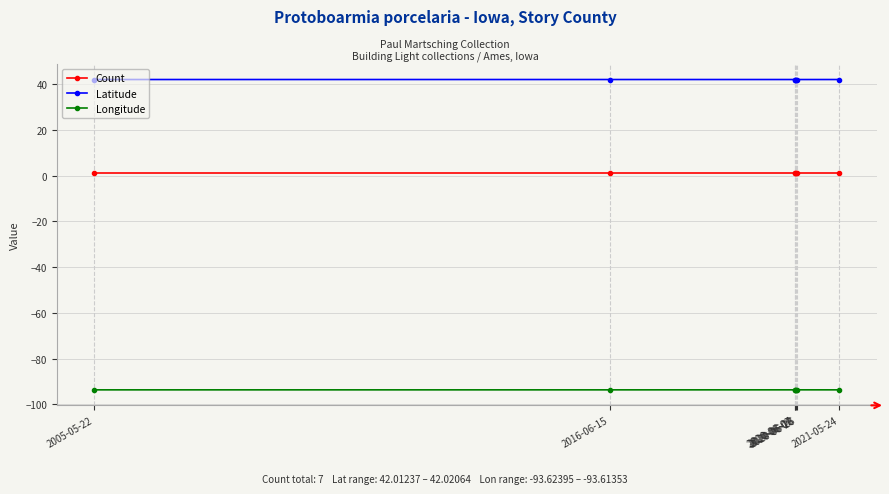

Which series has the largest total across all categories?

Latitude